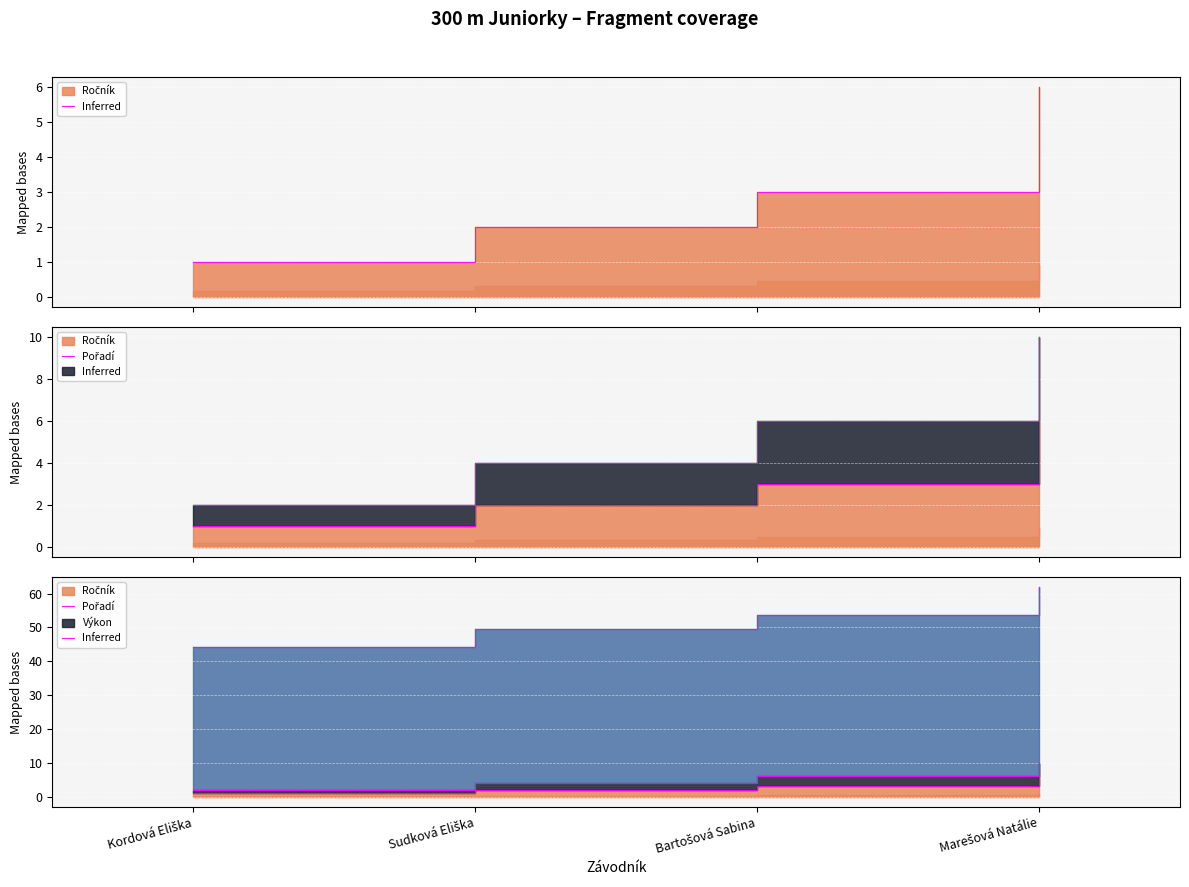

True or false: Ročník and Pořadí cross at least once.

False